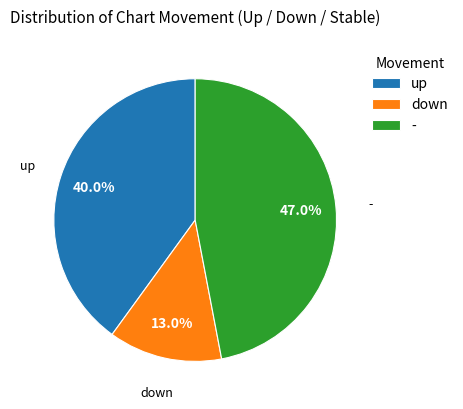

Rank the categories by value from lowest to highest.

down, up, -